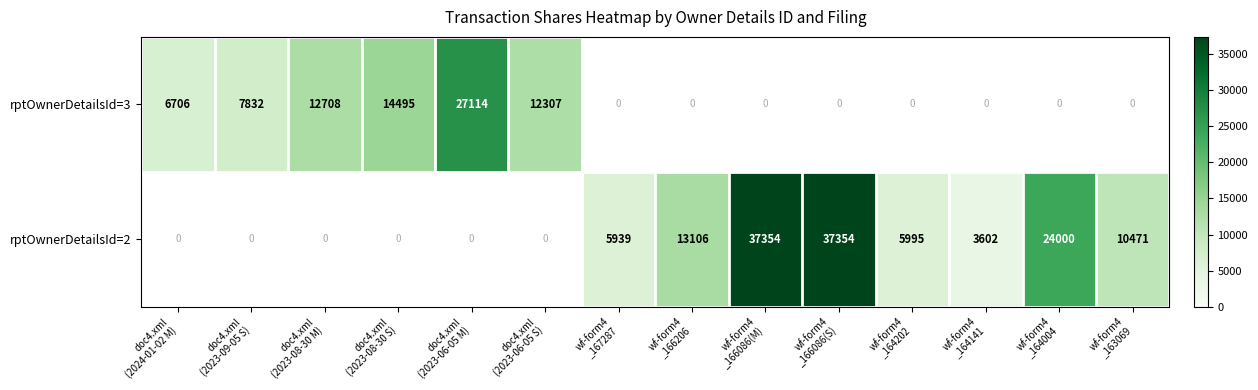

What is the smallest value displayed?

3602.0